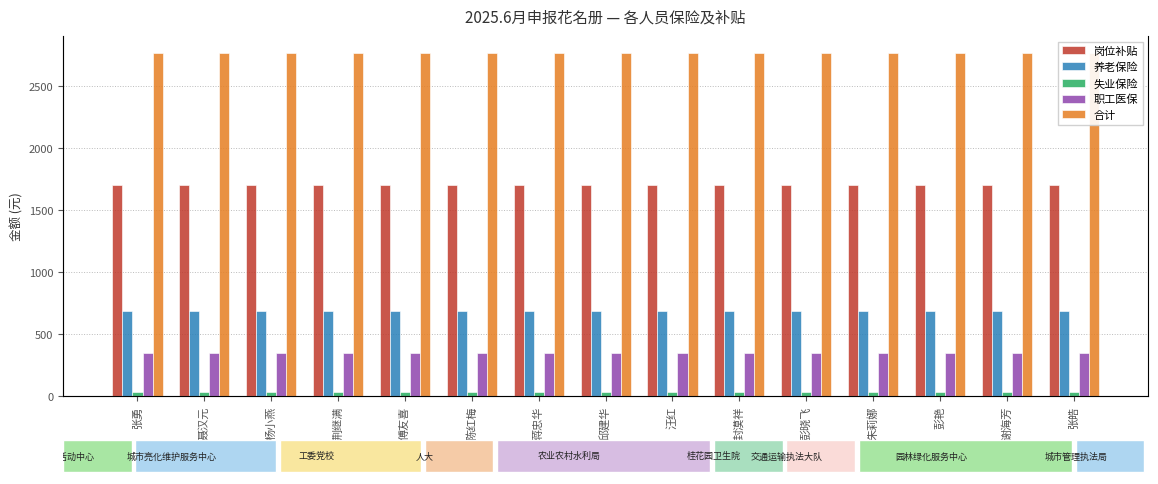

Which series has the largest range (max minus min)?

岗位补贴